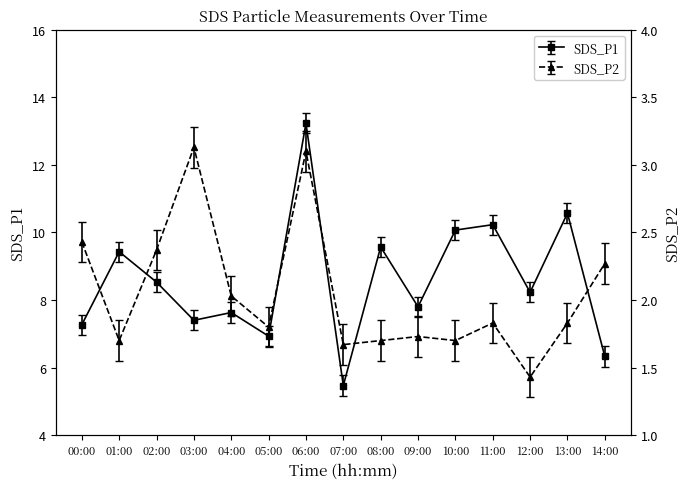

What is the value of the SDS_P2 point at the 6th from the left?

1.8